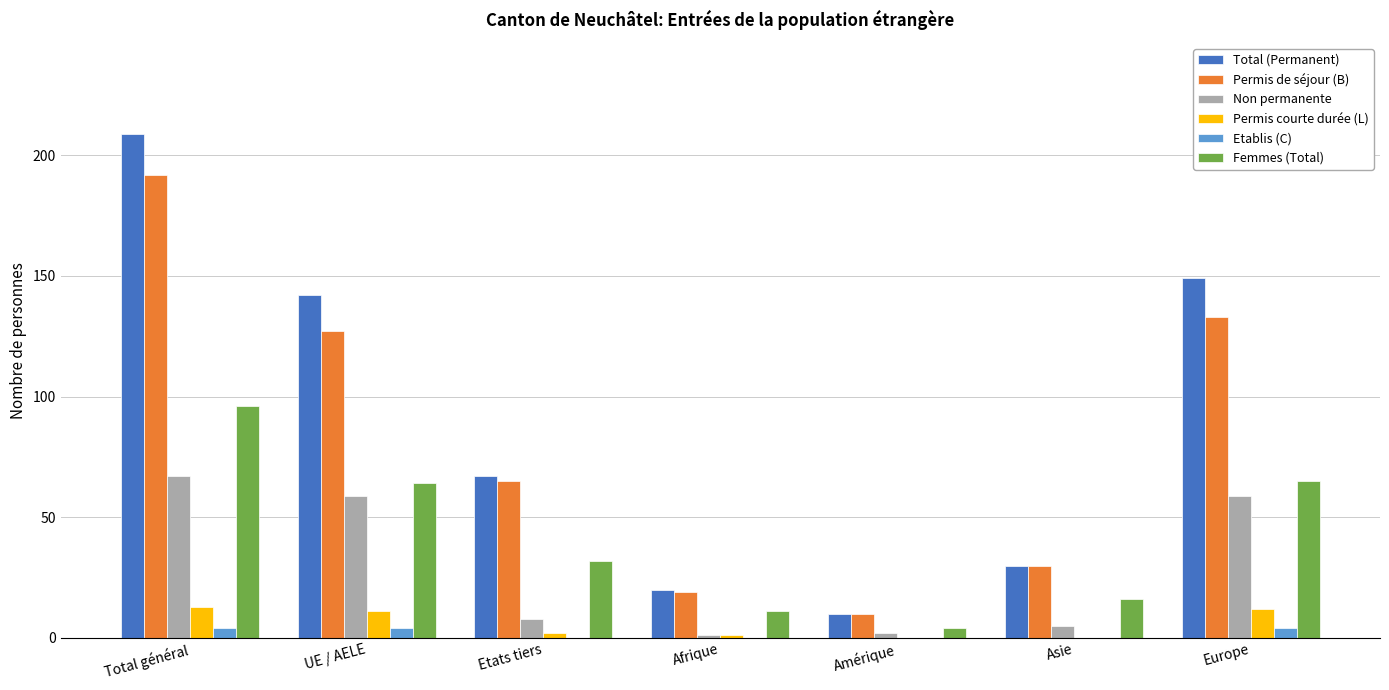

Between Total général and Europe, which series saw the biggest shift?

Total (Permanent)